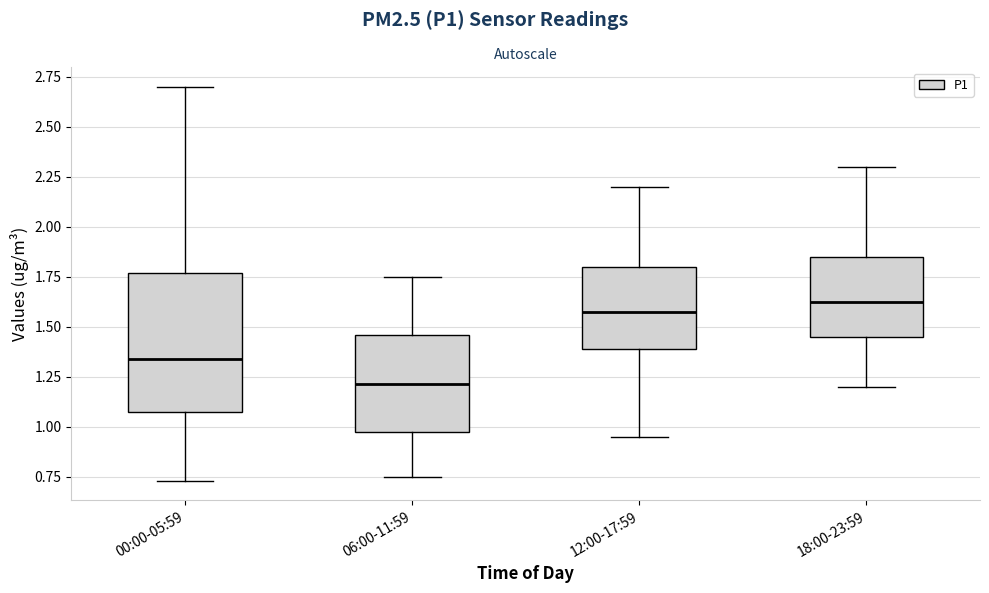

Reading left to right, read every box against the y-axis: the position of its median line, the range the box covers, and the ends of its whiskers. The values are not printed on the chart, so give them approximately, as read against the axis.

00:00-05:59: median 1.35, box 1.05 to 1.75, whiskers 0.75 to 2.70
06:00-11:59: median 1.20, box 0.95 to 1.45, whiskers 0.75 to 1.75
12:00-17:59: median 1.60, box 1.40 to 1.80, whiskers 0.95 to 2.20
18:00-23:59: median 1.65, box 1.45 to 1.85, whiskers 1.20 to 2.30